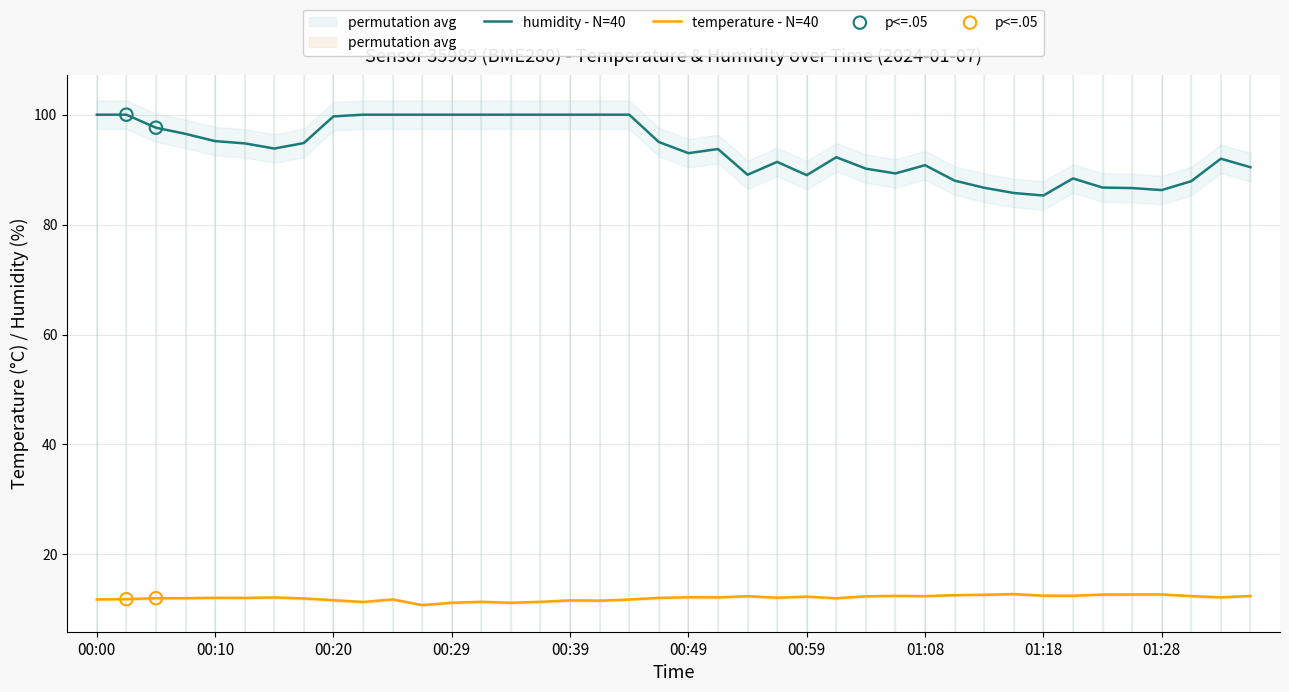

Is the value of humidity at 00:15 greater than the value of temperature at 00:56?

Yes